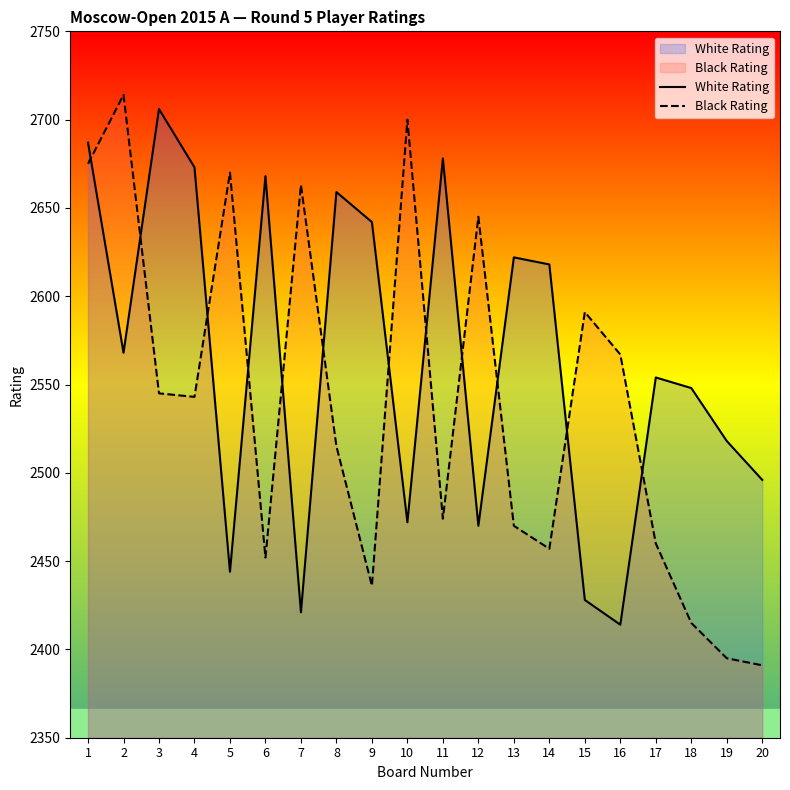

Where is the first local maximum for Black Rating?

2